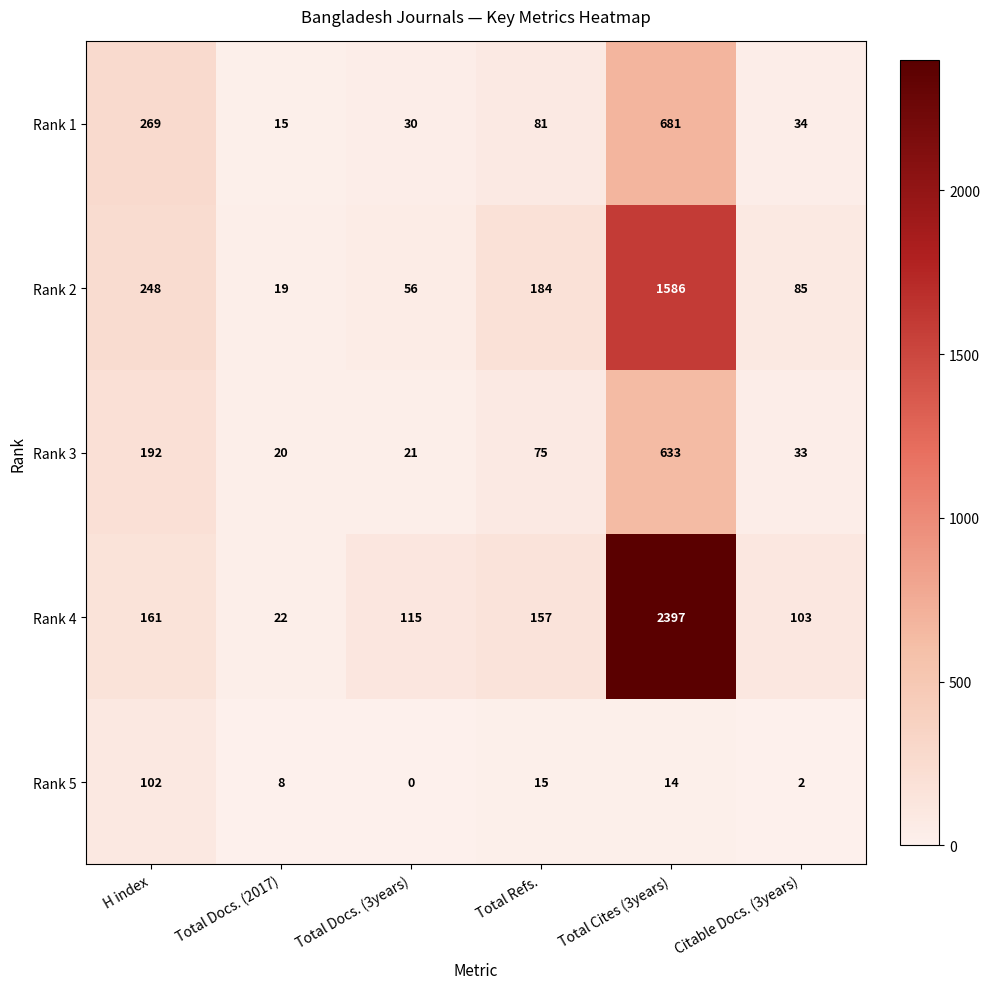

How many data points does each series have?

6